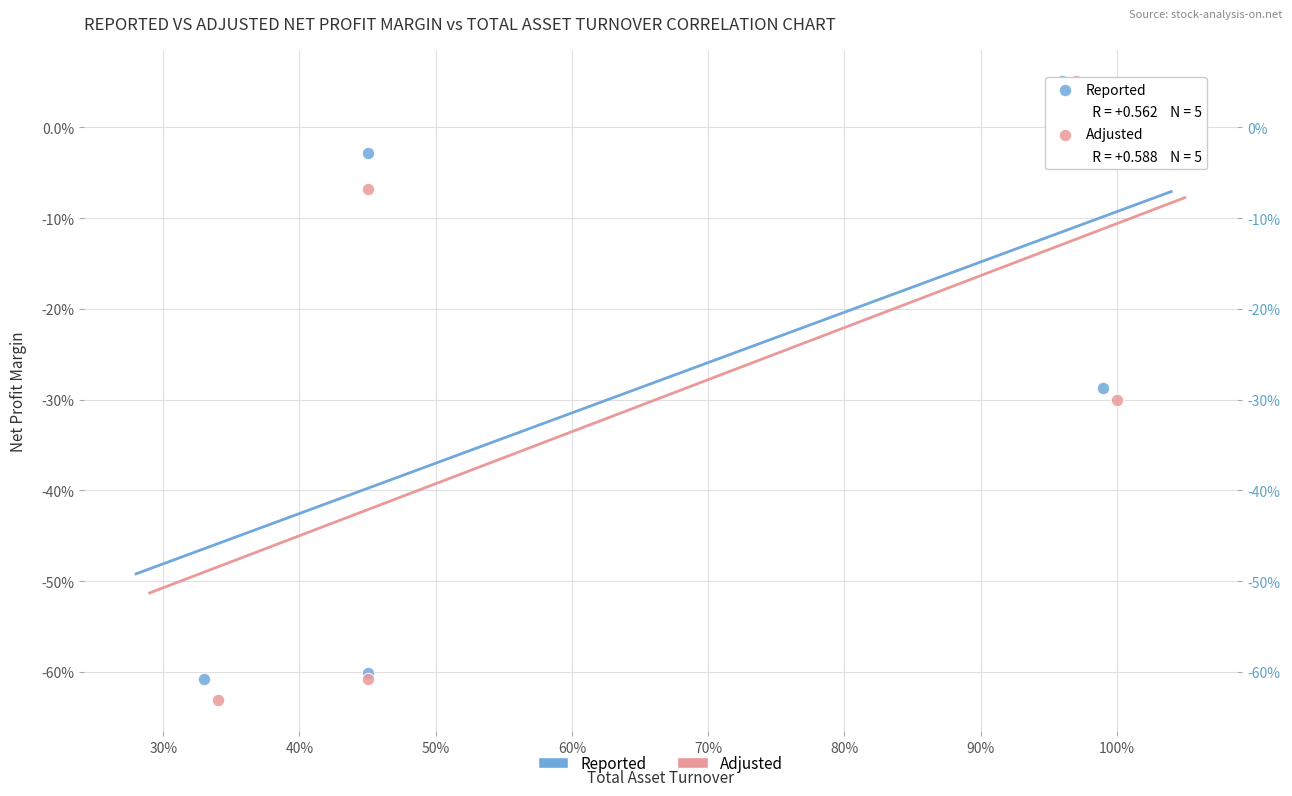

What are all the series names shown in the legend?

Reported, Adjusted